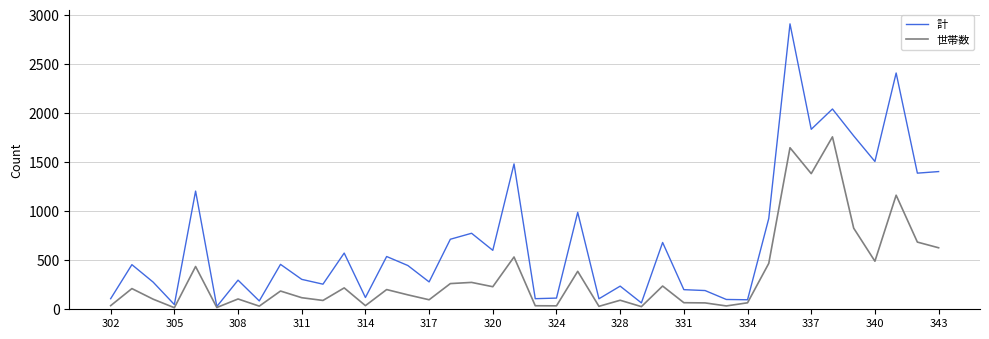

Which series has the largest total across all categories?

計